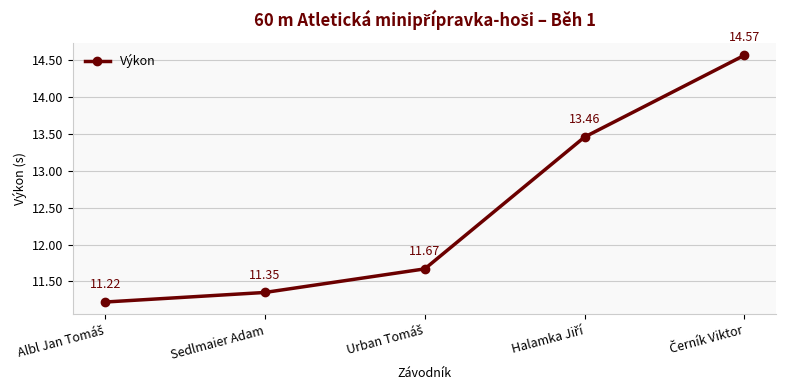

How many distinct data groups are displayed?

1